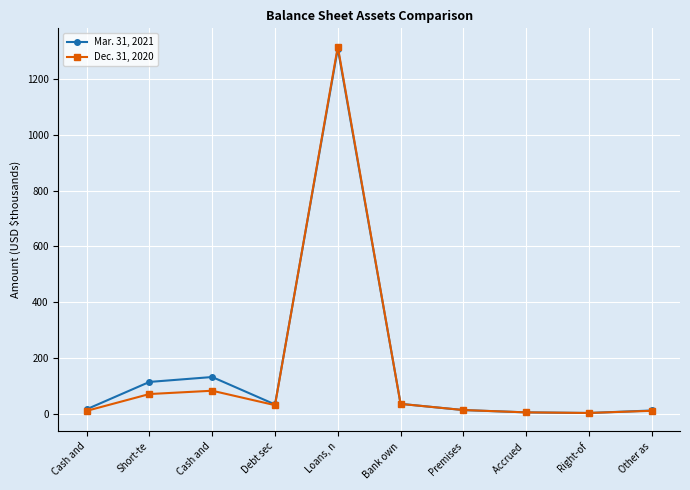

Reading left to right, what are all the values shown in this chart?

Mar. 31, 2021: Cash and=17.6	Short-te=115.3	Cash and=132.9	Debt sec=34.6	Loans, n=1308.1	Bank own=36.9	Premises=14.7	Accrued =6.5	Right-of=4.2	Other as=13.1
Dec. 31, 2020: Cash and=11.8	Short-te=72.0	Cash and=83.8	Debt sec=32.2	Loans, n=1314.8	Bank own=36.7	Premises=14.7	Accrued =6.4	Right-of=4.3	Other as=12.0